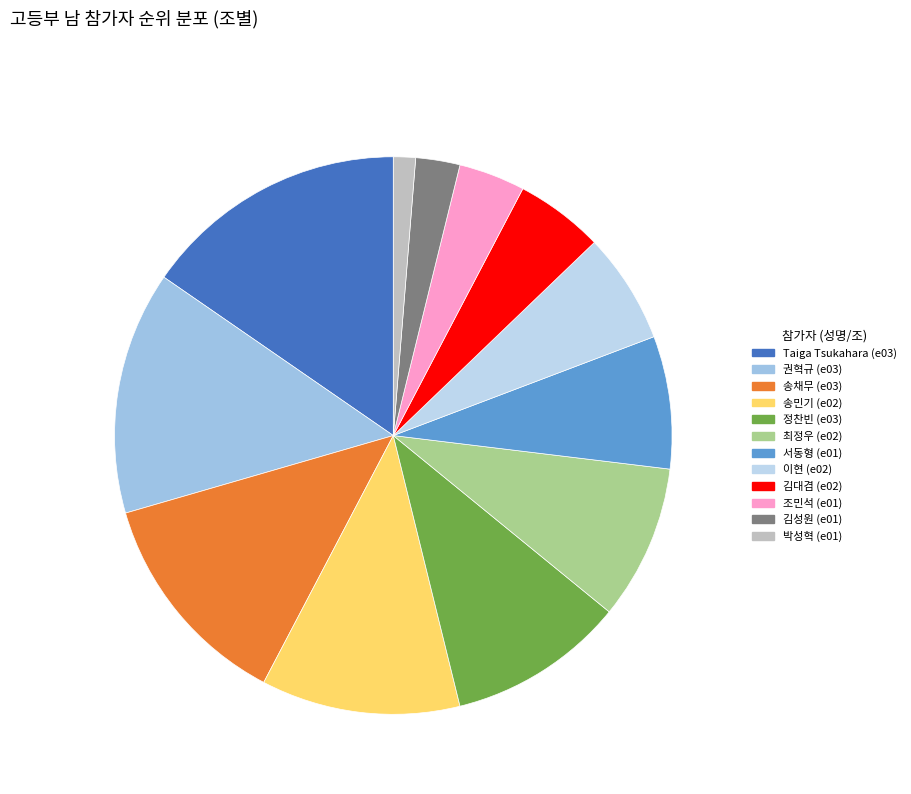

Does any single category account for the majority?

No